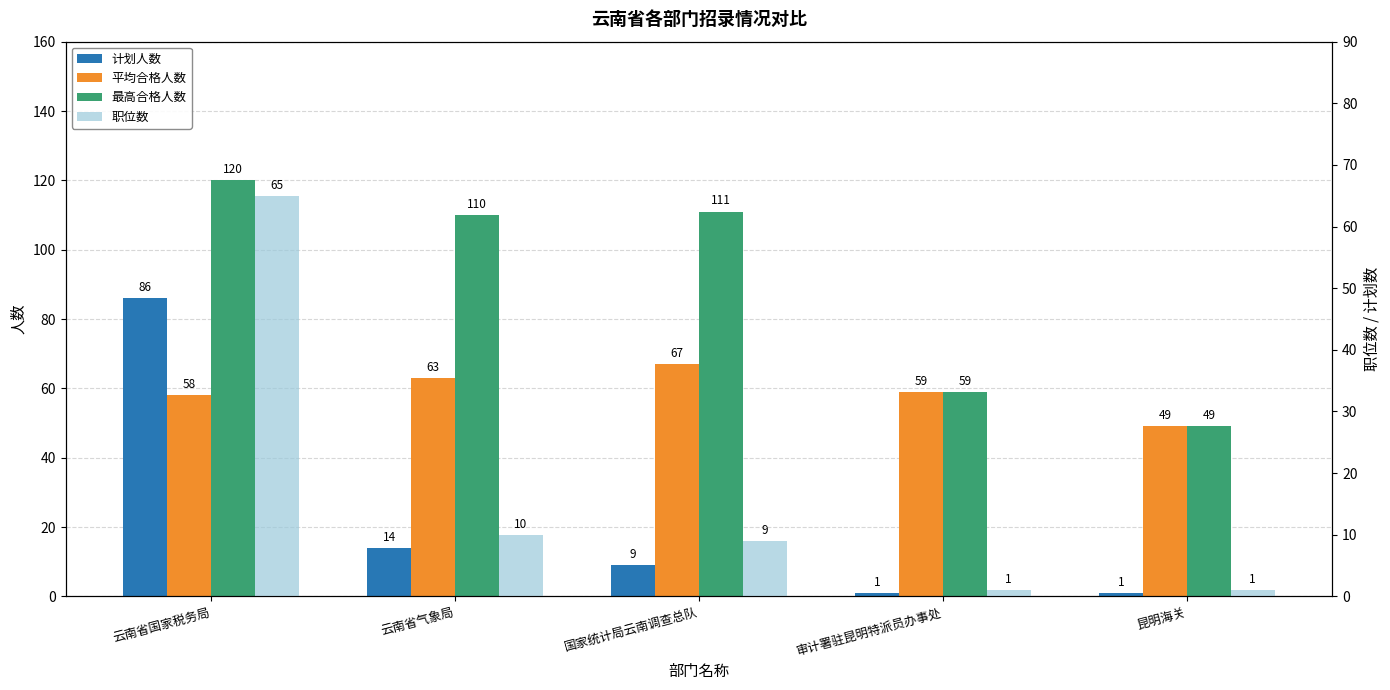

Where does the 计划人数 series first go above 9?

云南省国家税务局